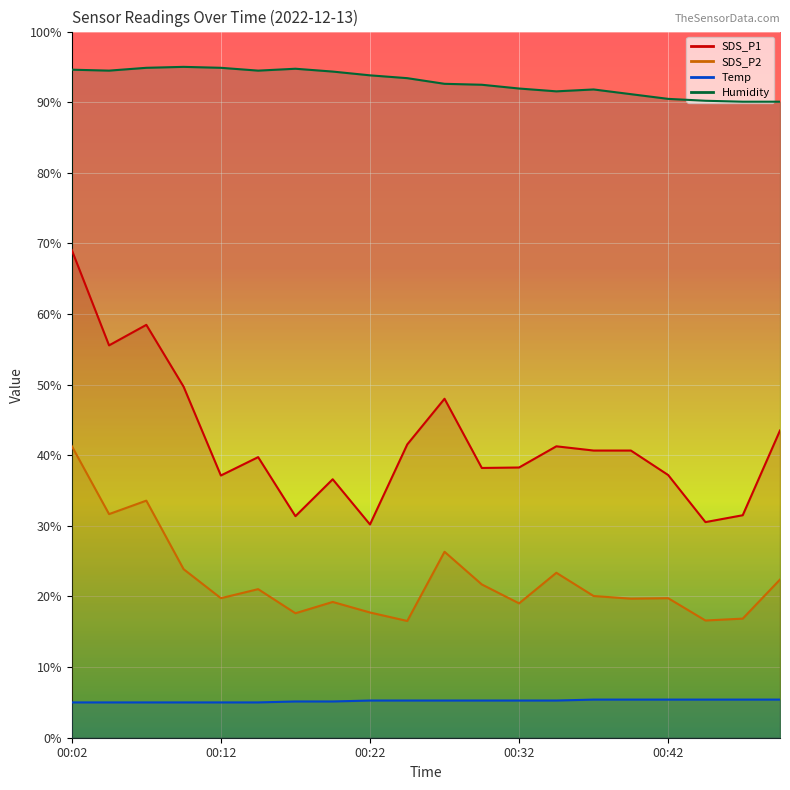

What is the total value across all series at 00:42?

152.8